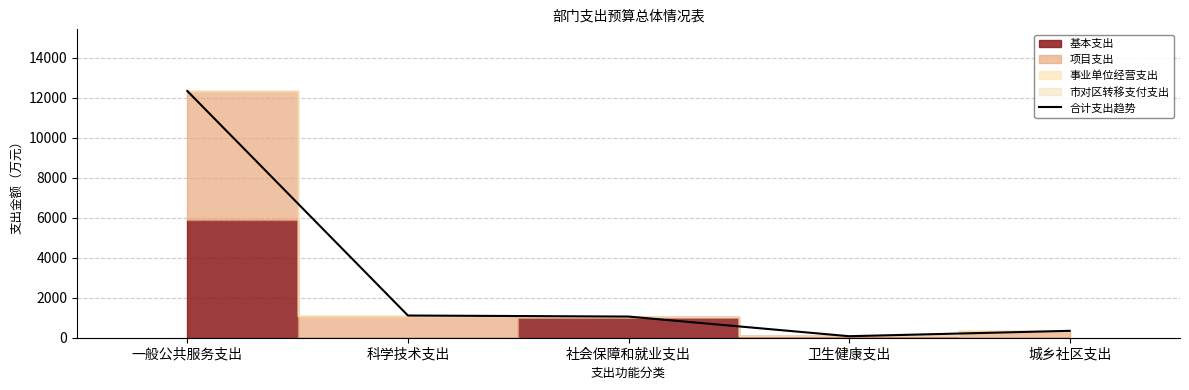

Reading right to left, list all the values displayed in this chart.

城乡社区支出=344.1	卫生健康支出=75.1	社会保障和就业支出=1057.3	科学技术支出=1110.0	一般公共服务支出=12329.1